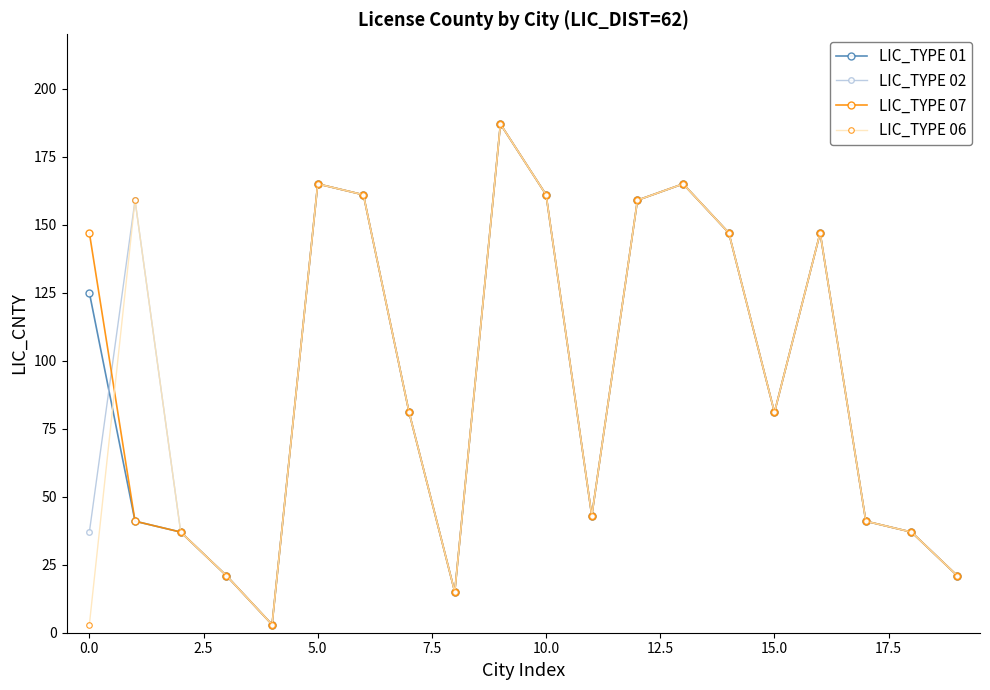

What is the greatest value displayed?

187